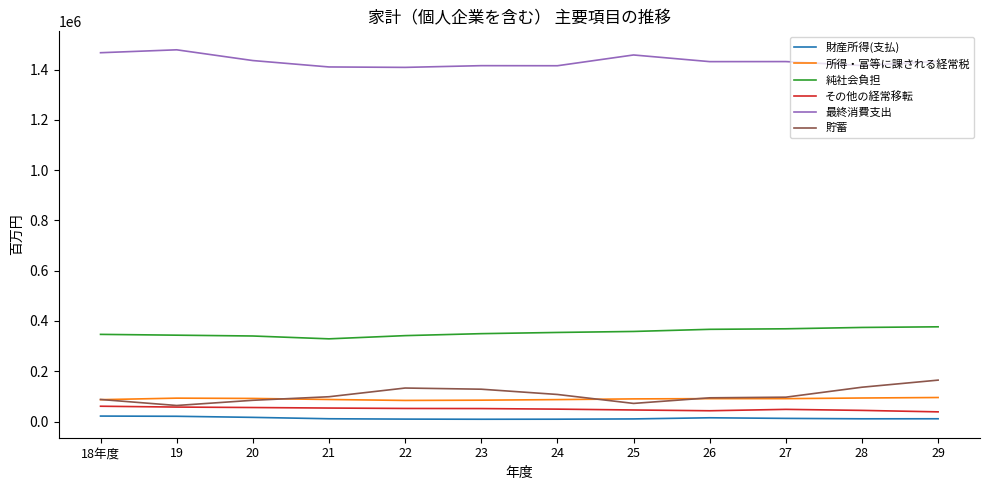

Which series has the largest total across all categories?

最終消費支出